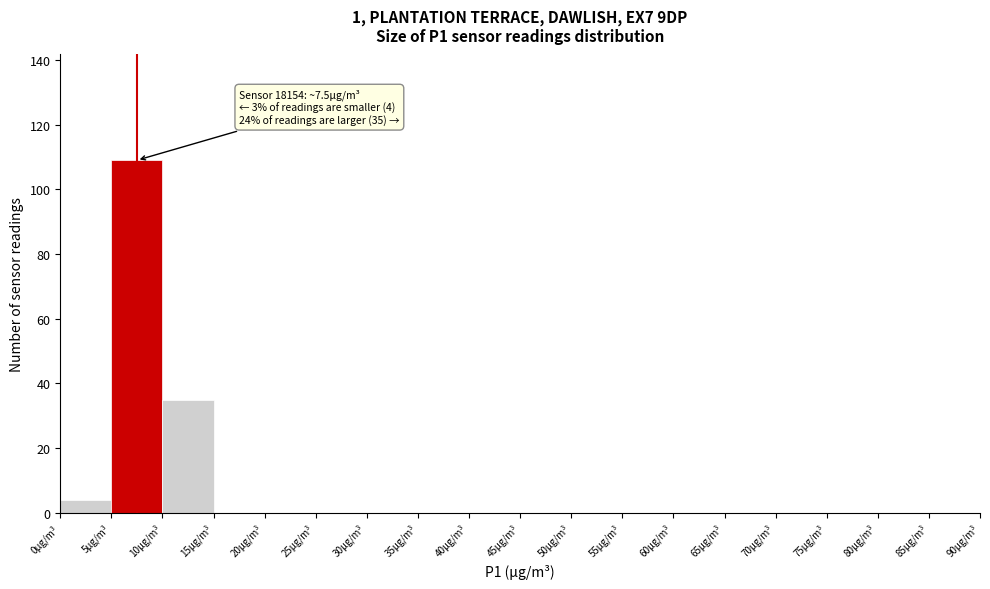

Which range on the x-axis has the tallest bar?

5 to 10